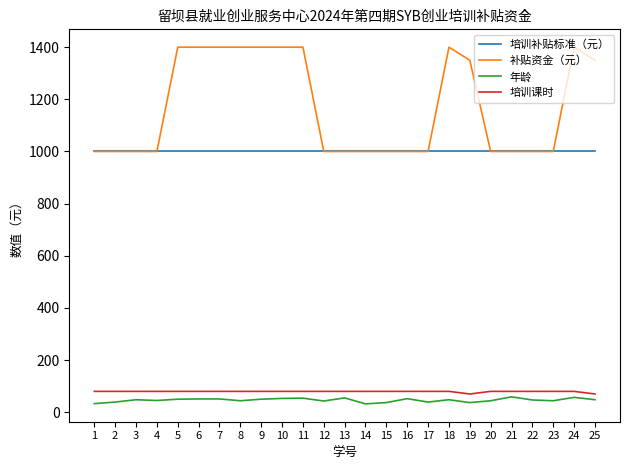

True or false: 培训补贴标准（元） and 年龄 cross at least once.

False